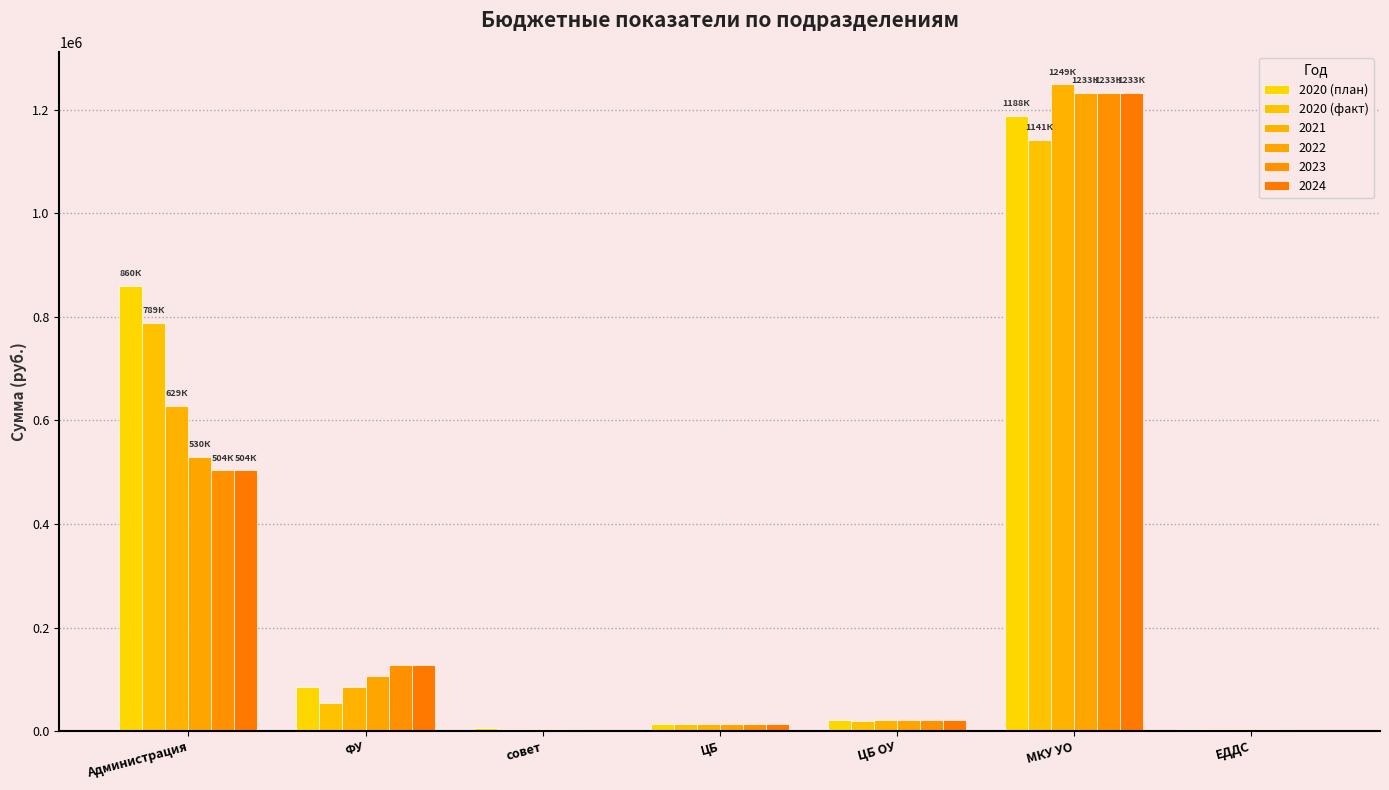

The value of 2020 (факт) at совет is 4598.8. True or false?

True